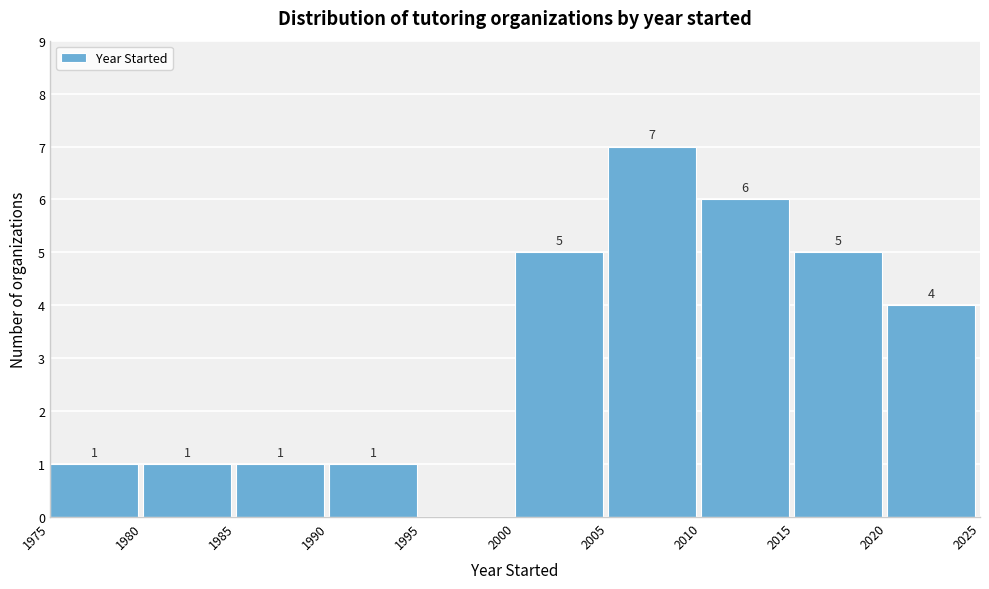

Over which range of the x-axis is the bar tallest?

2005 to 2010